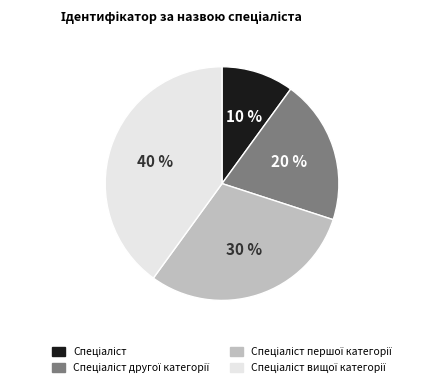

How many segments does this pie chart have?

4